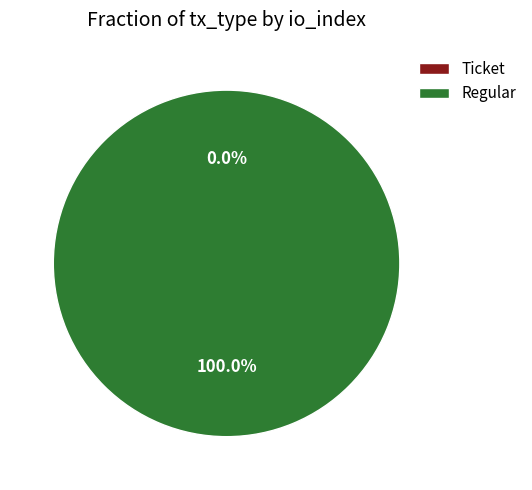

Which category has the smallest portion of the pie?

Ticket